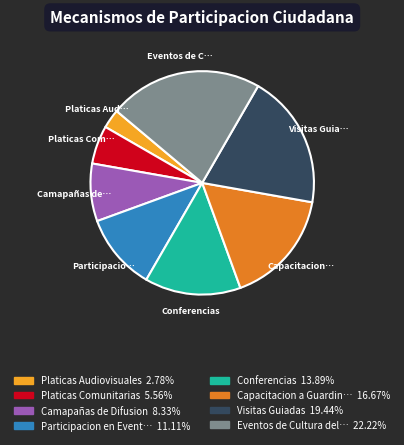

How many slices are in this pie chart?

8